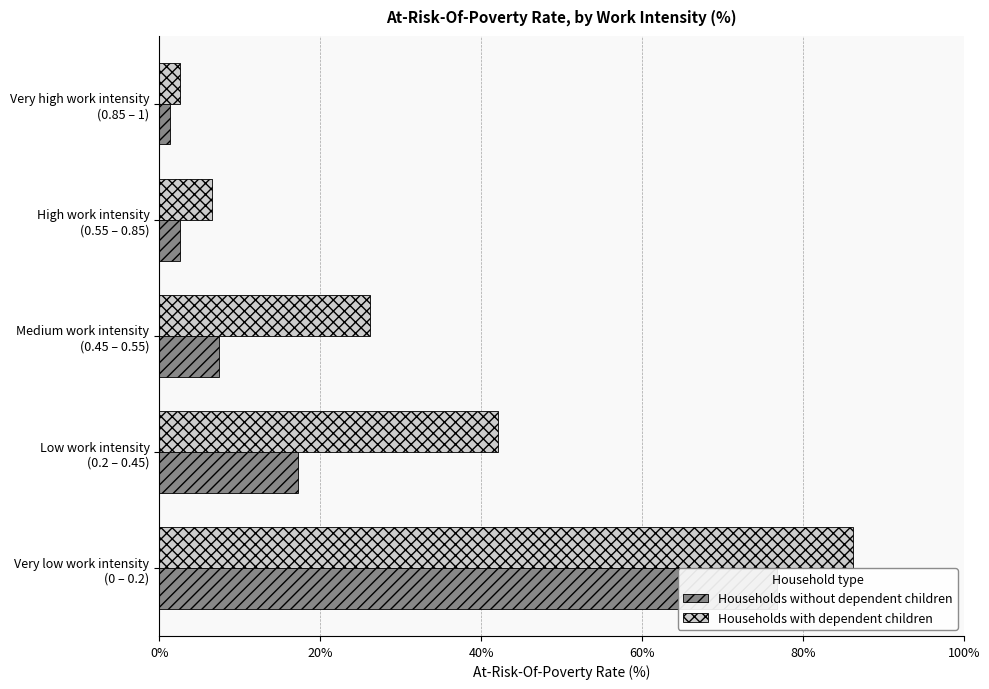

Is the value of Households without dependent children at Medium work intensity (0.45 – 0.55) greater than the value of Households with dependent children at Very high work intensity (0.85 – 1)?

Yes